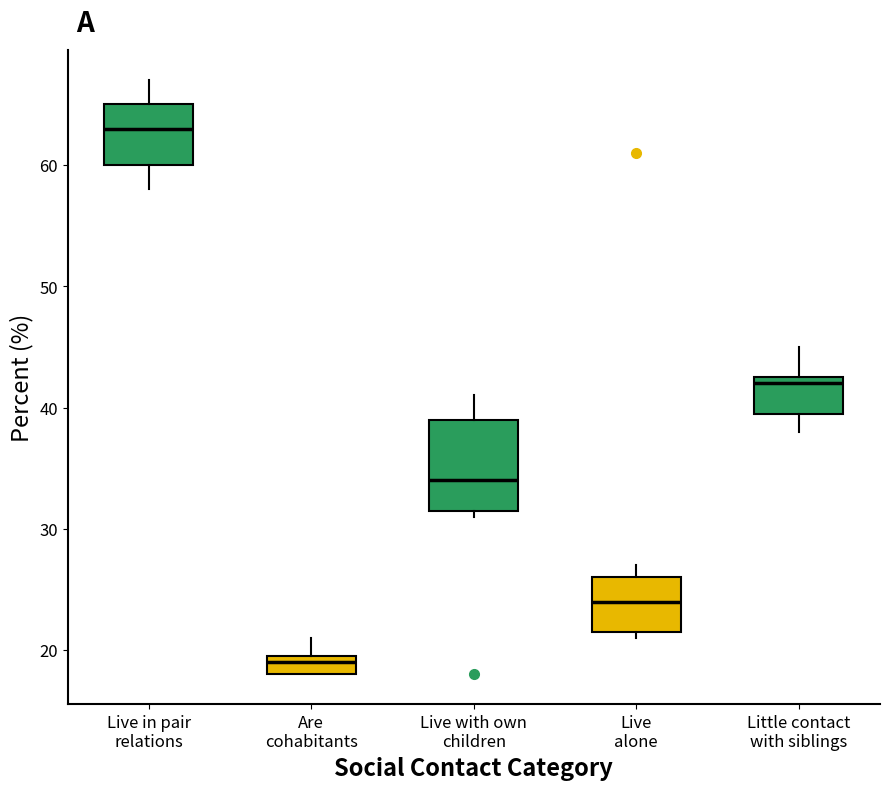

Reading left to right, transcribe this box plot: for each box, give where its median line is, the range the box spans, and where its two whiskers end, as read against the y-axis. The values are not printed on the chart, so give them approximately, as read against the axis.

Live in pair relations: median 63, box 60 to 65, whiskers 58 to 67
Are cohabitants: median 19, box 18 to 20, whiskers 18 to 21
Live with own children: median 34, box 32 to 39, whiskers 31 to 41
Live alone: median 24, box 22 to 26, whiskers 21 to 27
Little contact with siblings: median 42, box 40 to 43, whiskers 38 to 45